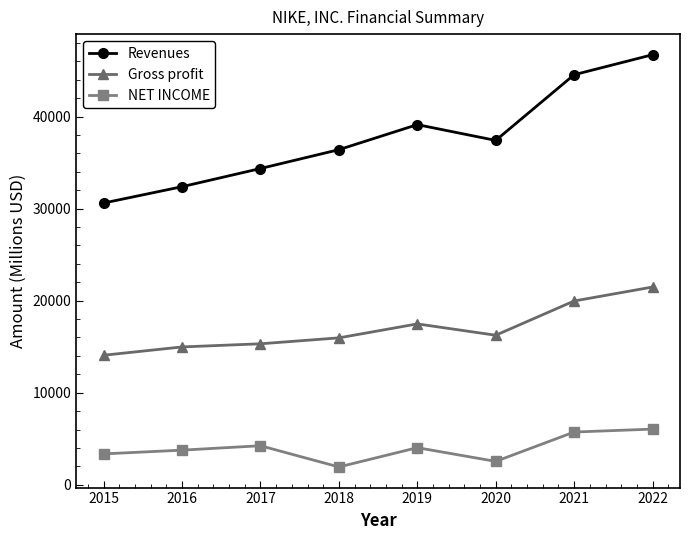

How many lines are shown in the chart?

3